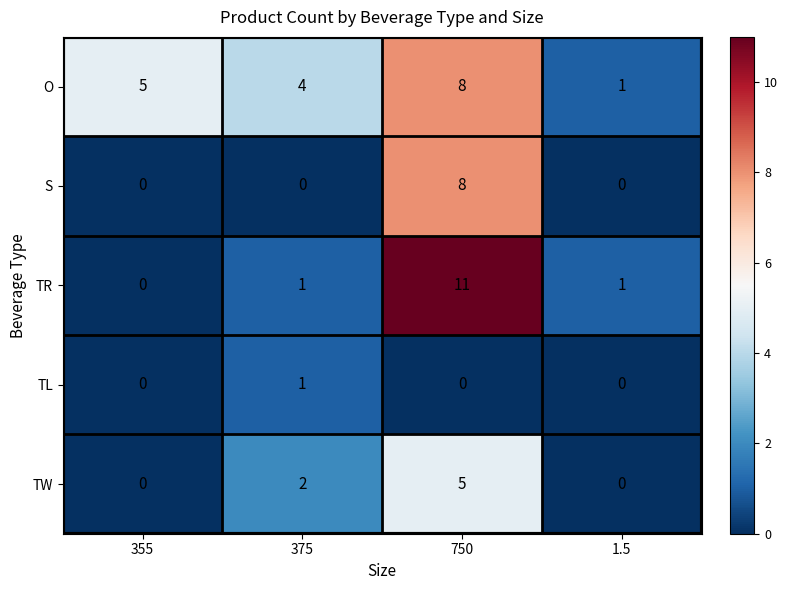

Is it true that O equals 2 at 375?

False